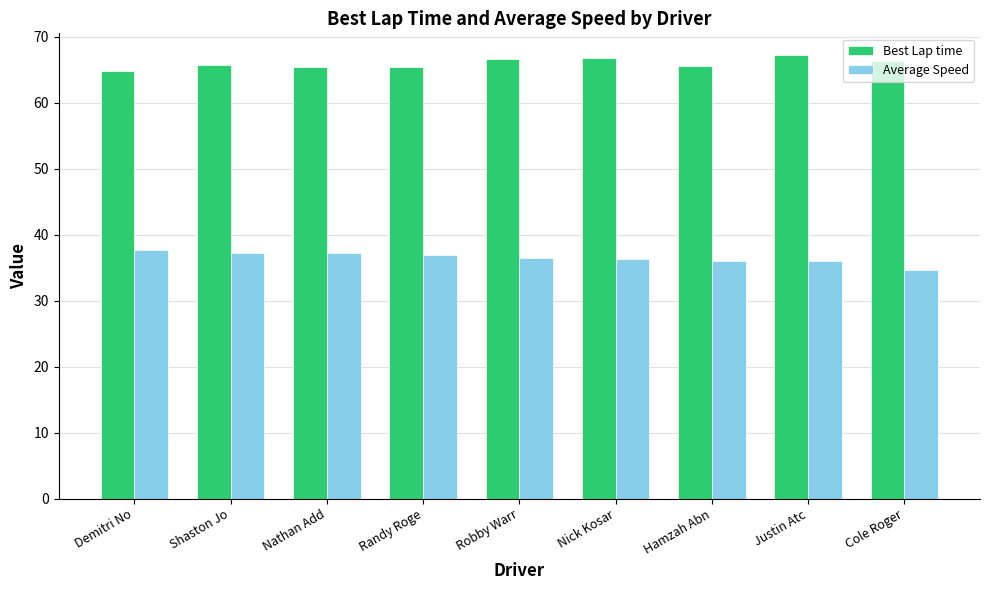

What is the sum of the Average Speed values at Hamzah Abn and Shaston Jo?

73.4